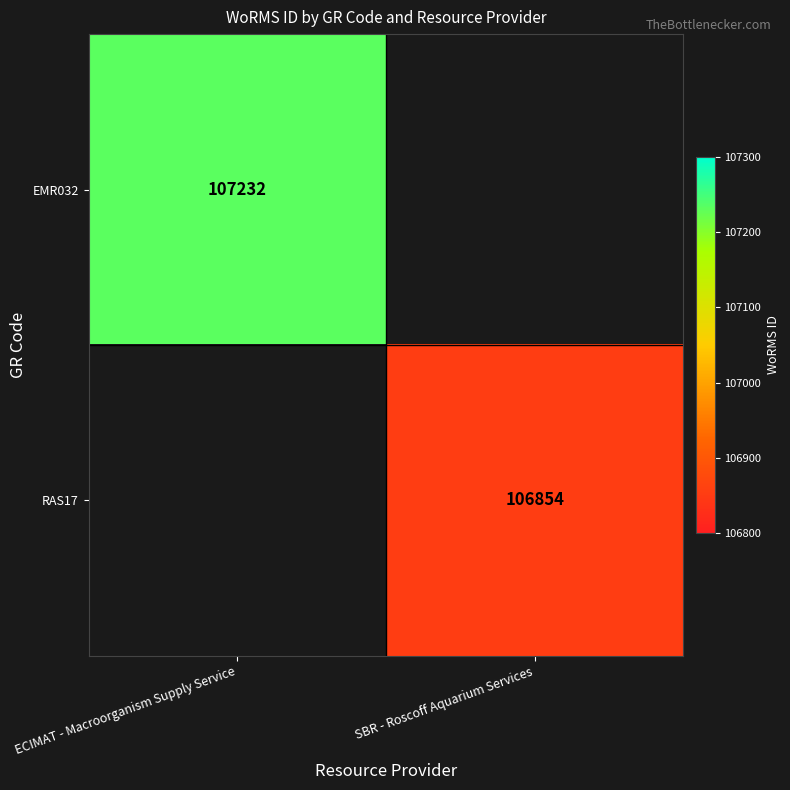

True or false: RAS17 has a value of 106854 at SBR - Roscoff Aquarium Services.

True